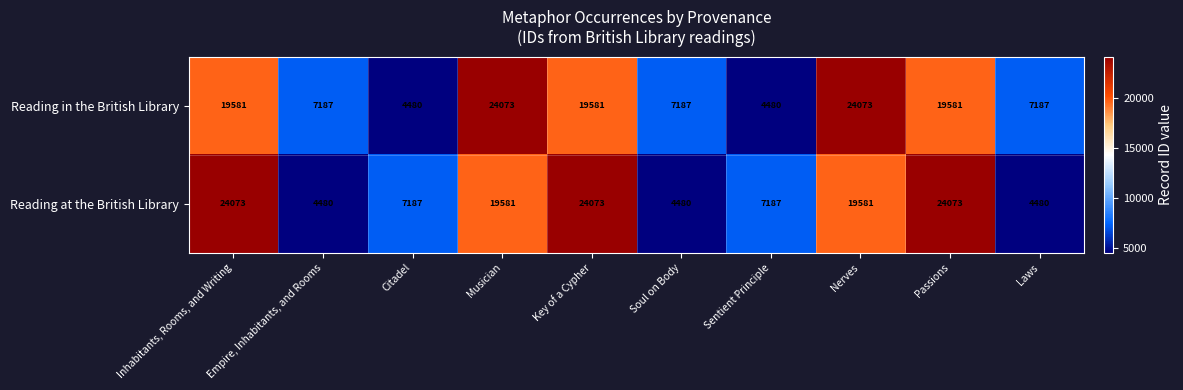

How many distinct data groups are displayed?

2